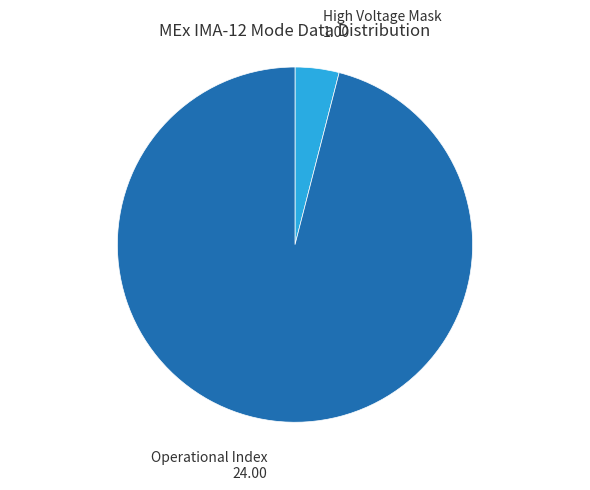

Does any single category account for the majority?

Yes